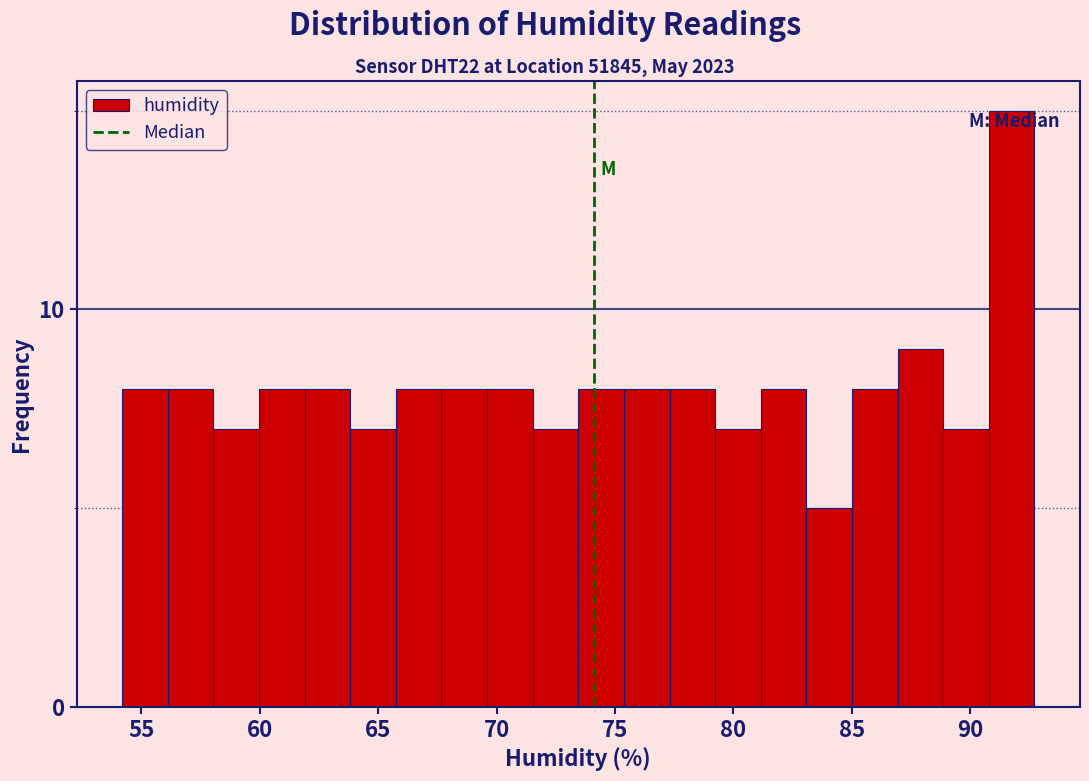

Read against the x-axis, roughly where is the centre of the tallest bar?

91.5